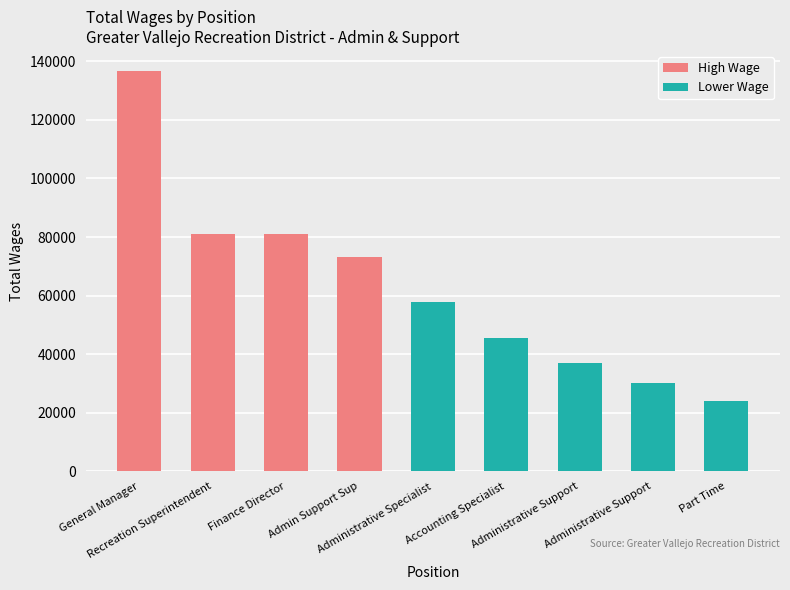

Between Administrative Support and Part Time, which is larger?

Administrative Support